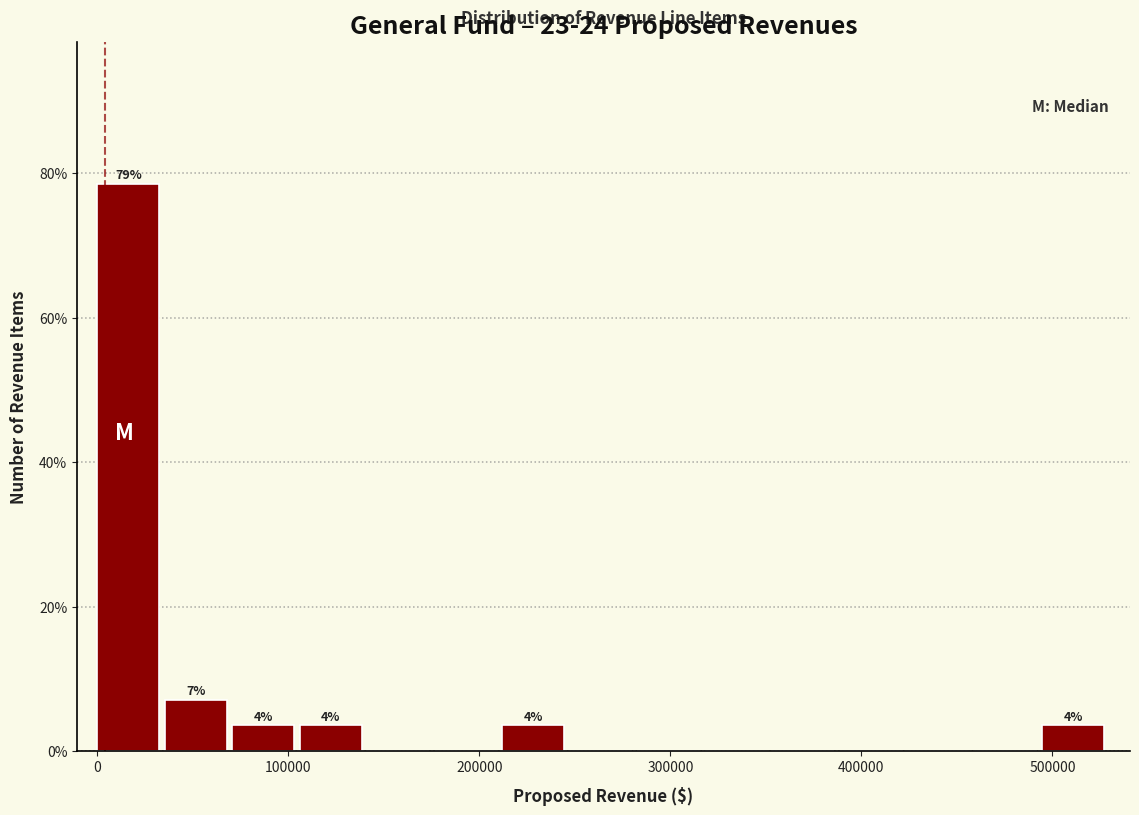

Around what value on the x-axis is the tallest bar? Give the approximate position of its centre, as read against the axis.

20000